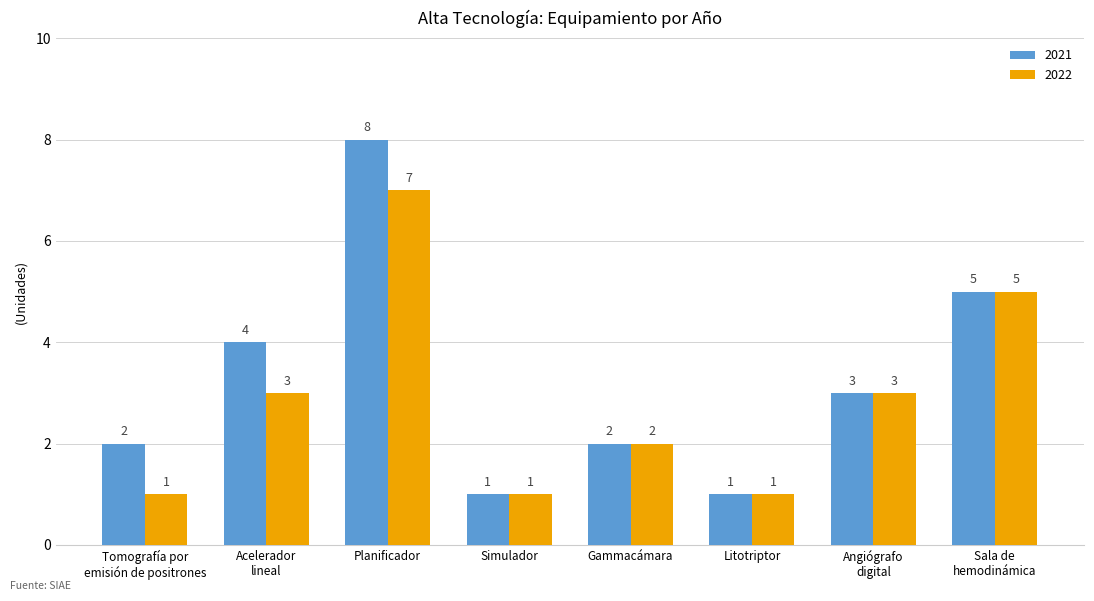

Are the bars horizontal?

No